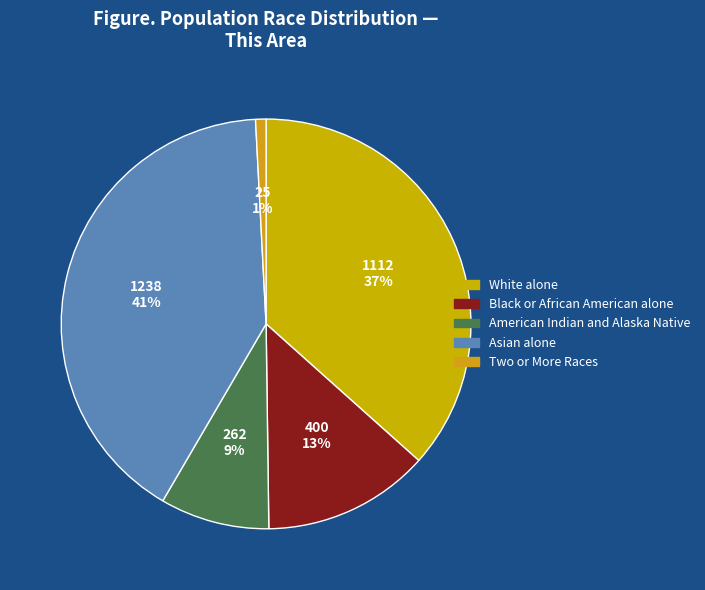

The Two or More Races slice represents 9% of the pie. True or false?

False